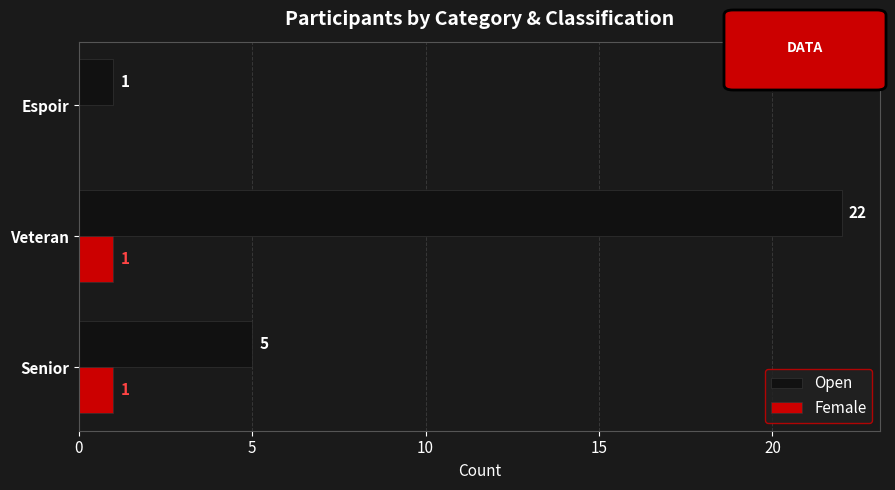

Which series has the largest total across all categories?

Open